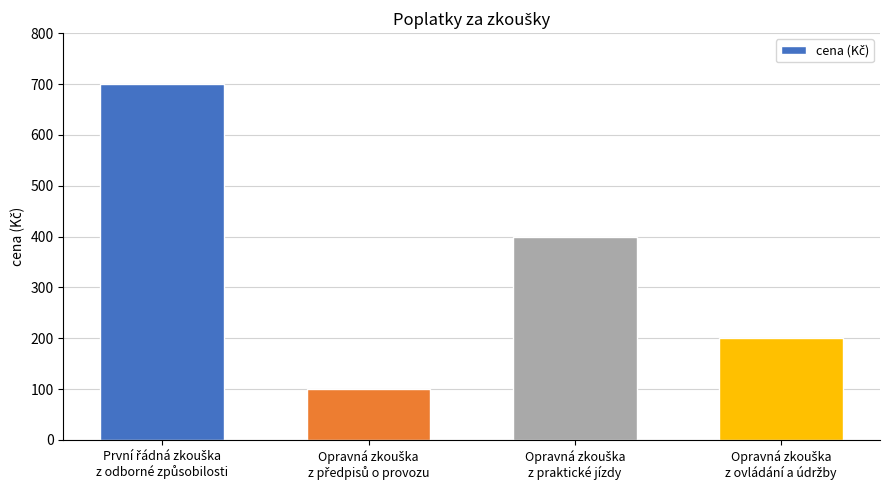

Does the chart contain any negative values?

No